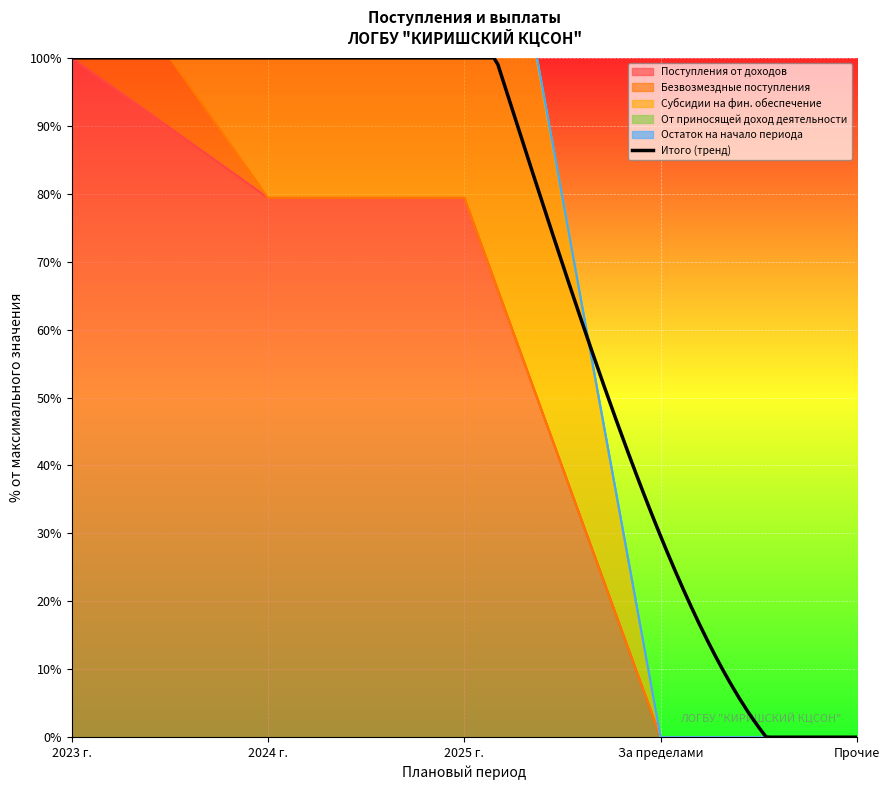

What is the difference between the maximum and minimum values in the От приносящей доход деятельности series?

199.3